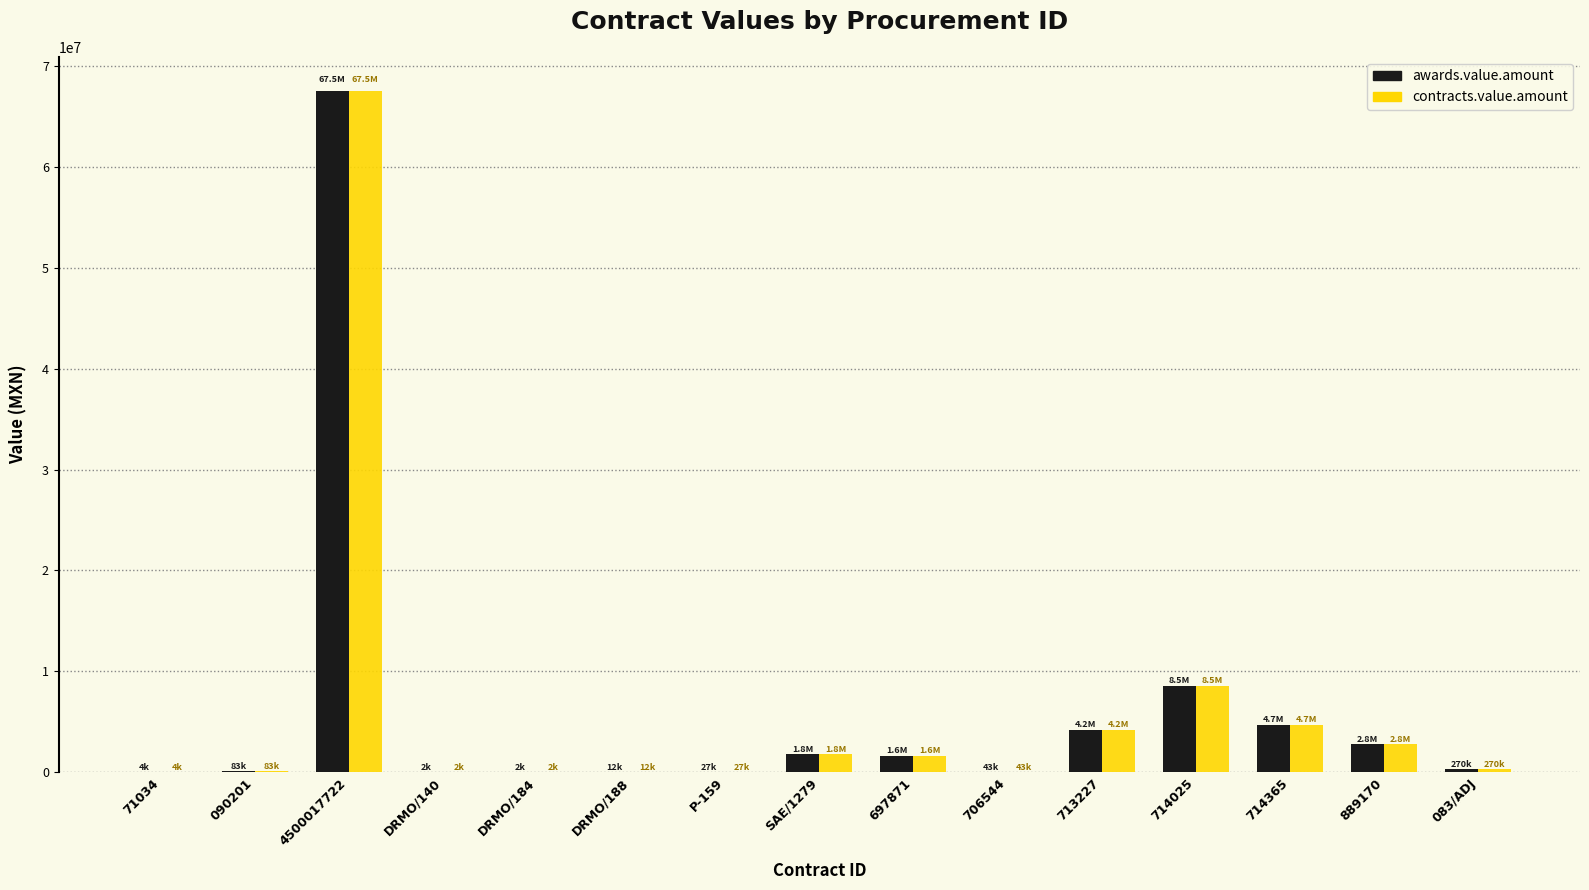

What is the greatest value displayed?

67537982.0